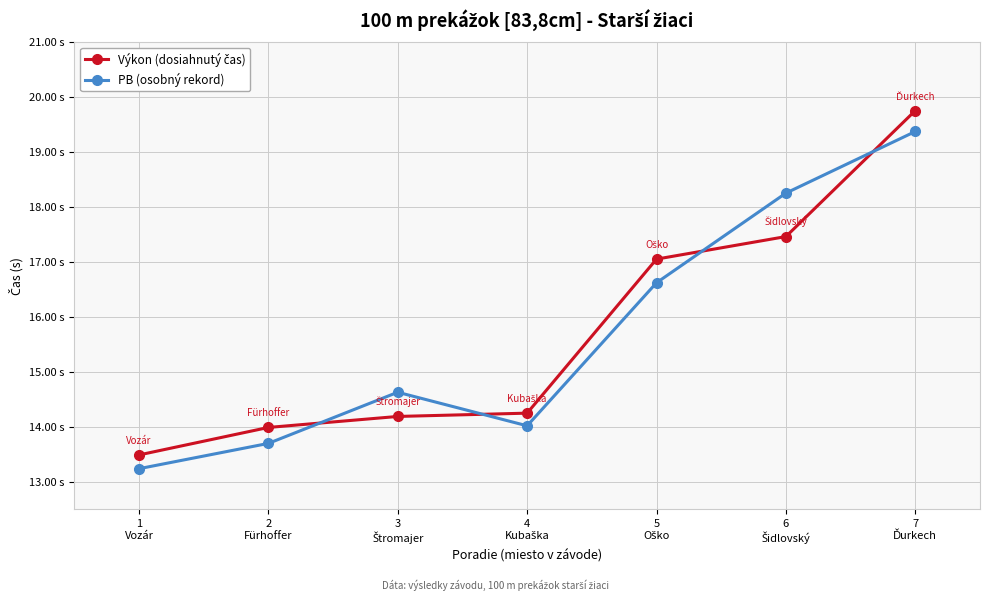

What is the label of the 7th point from the left?

7
Ďurkech